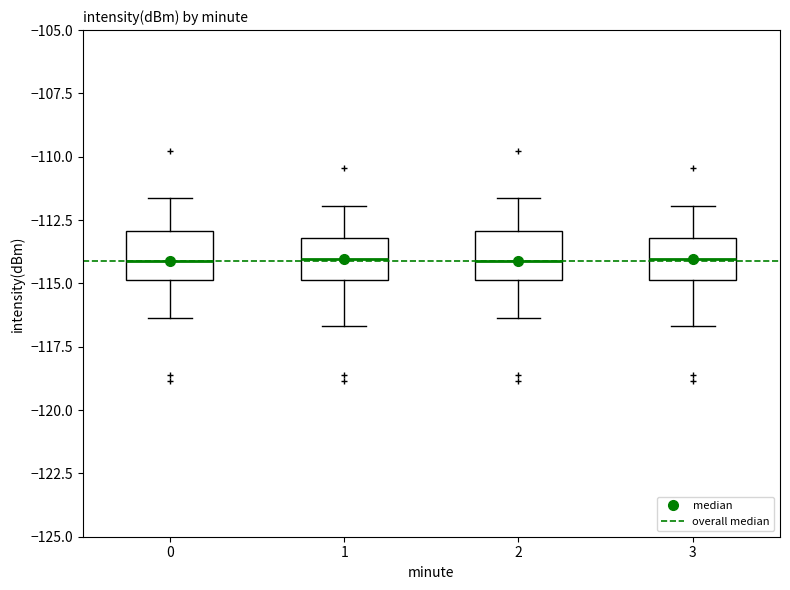

Reading left to right, transcribe this box plot: for each box, give where its median line is, the range the box spans, and where its two whiskers end, as read against the y-axis. The values are not printed on the chart, so give them approximately, as read against the axis.

0: median -114.0, box -115.0 to -113.0, whiskers -116.5 to -111.5
1: median -114.0, box -115.0 to -113.0, whiskers -116.5 to -112.0
2: median -114.0, box -115.0 to -113.0, whiskers -116.5 to -111.5
3: median -114.0, box -115.0 to -113.0, whiskers -116.5 to -112.0